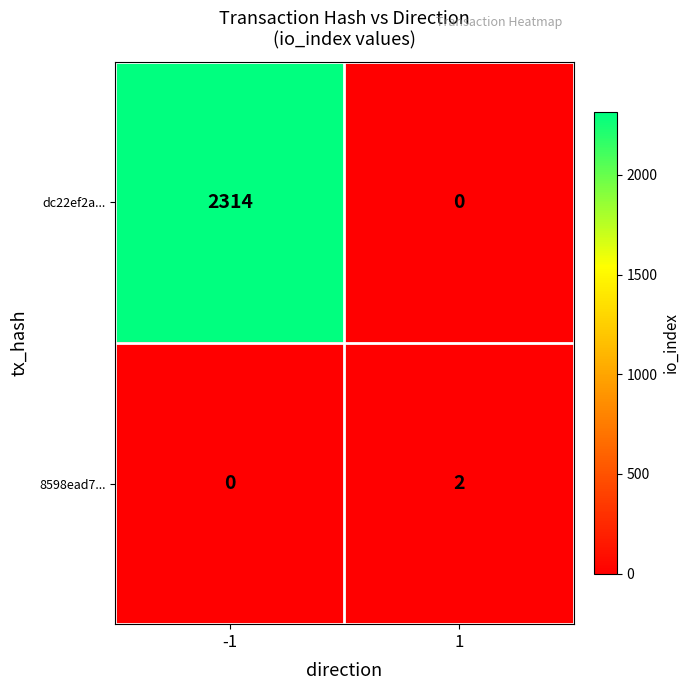

What is the greatest value displayed?

2314